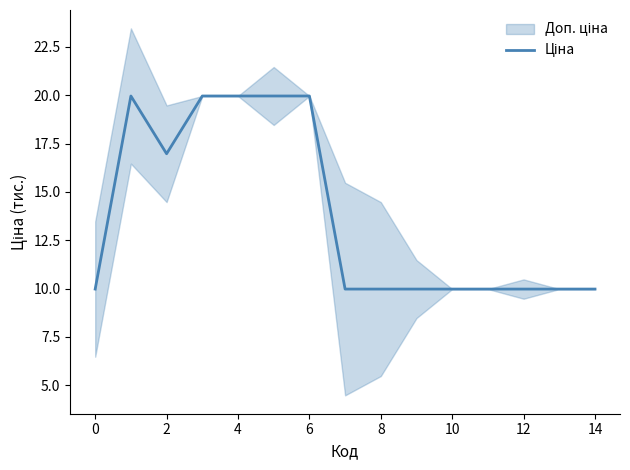

True or false: there are more than 0 points higher than both neighbors.

True